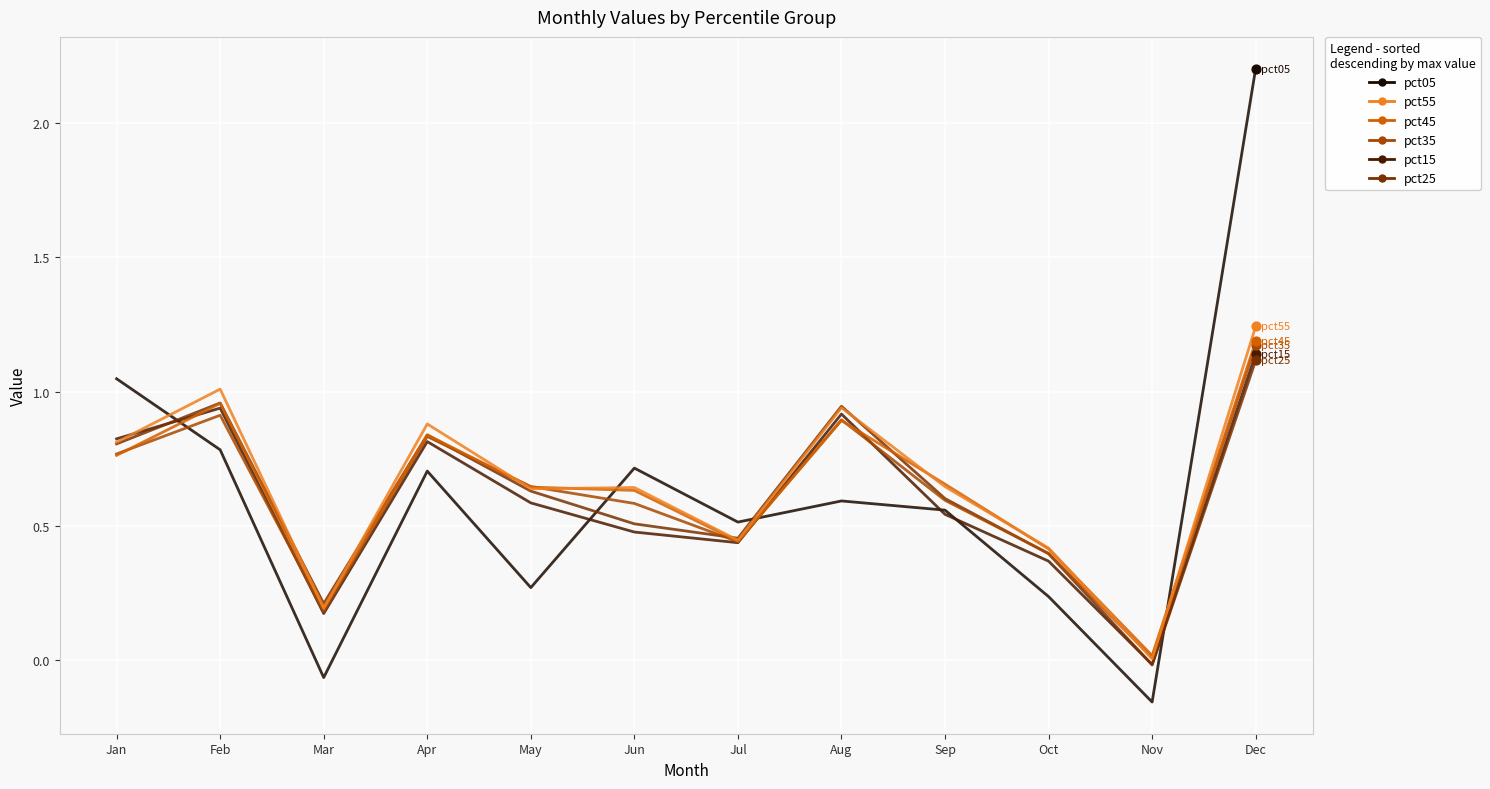

Which series has the largest range (max minus min)?

pct05